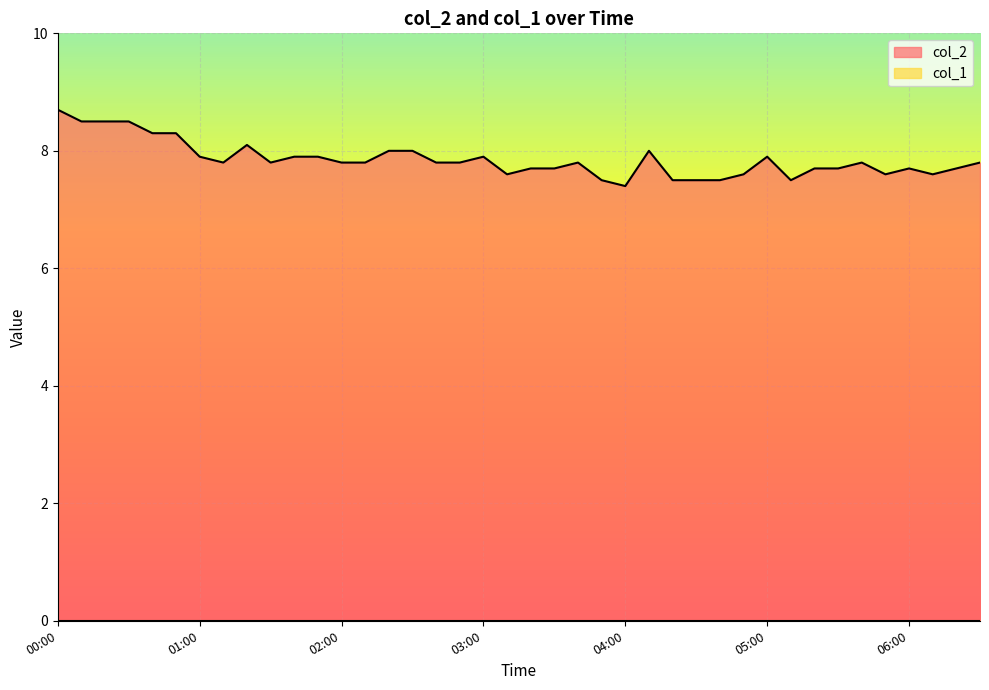

Does the chart display data point markers on the line(s)?

No